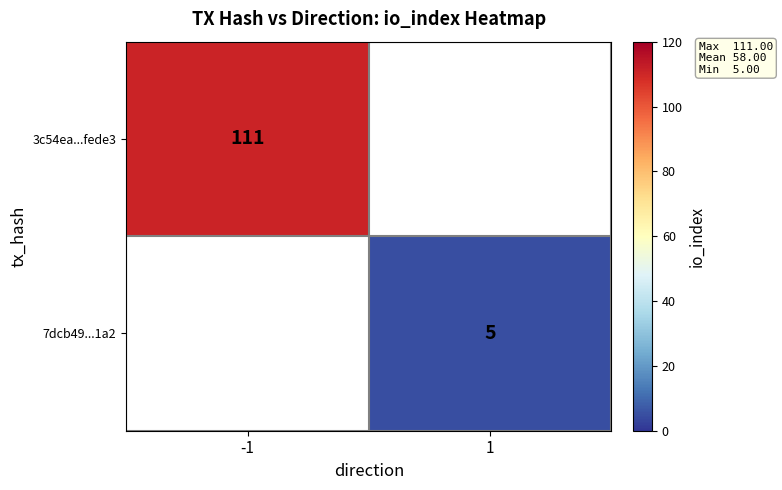

Is it true that 7dcb49...1a2 equals 1 at 1?

False